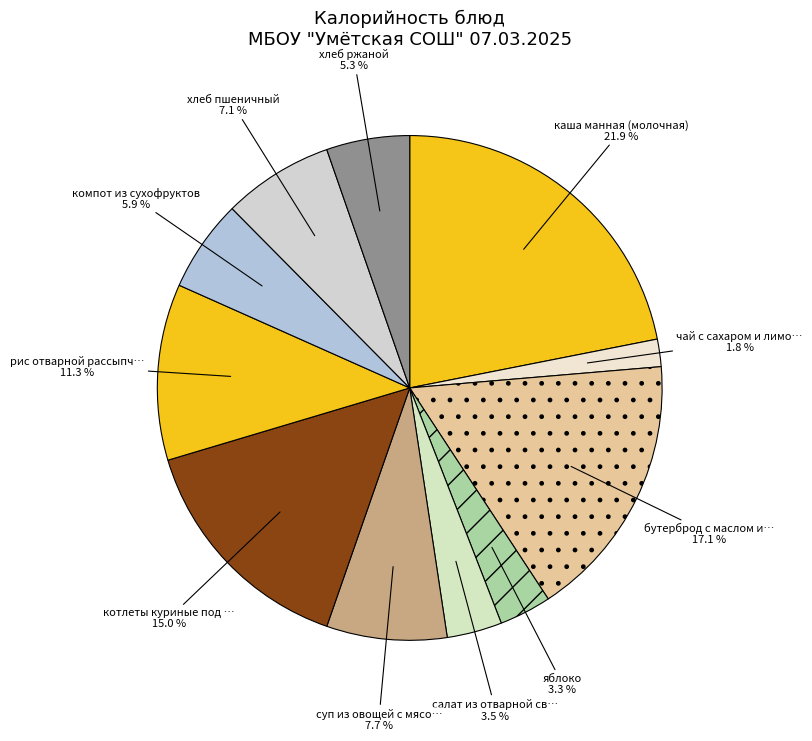

Which slice is the smallest?

чай с сахаром и лимоном